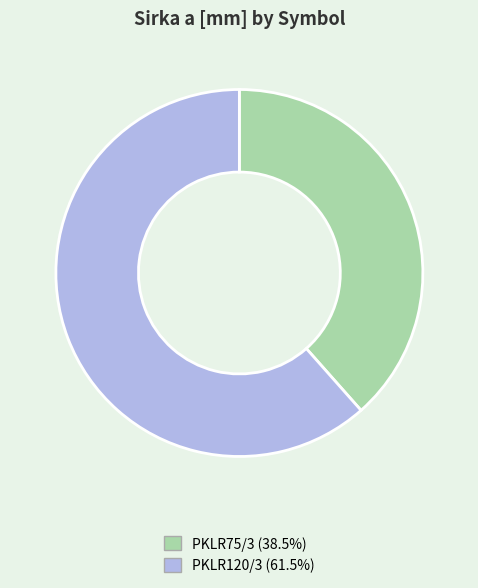

Which slice is the smallest?

PKLR75/3